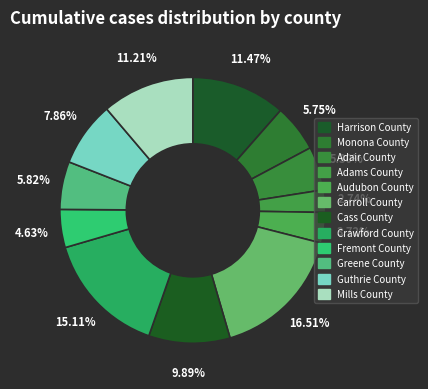

To the nearest percent, what percentage of the pie is Fremont County?

5%